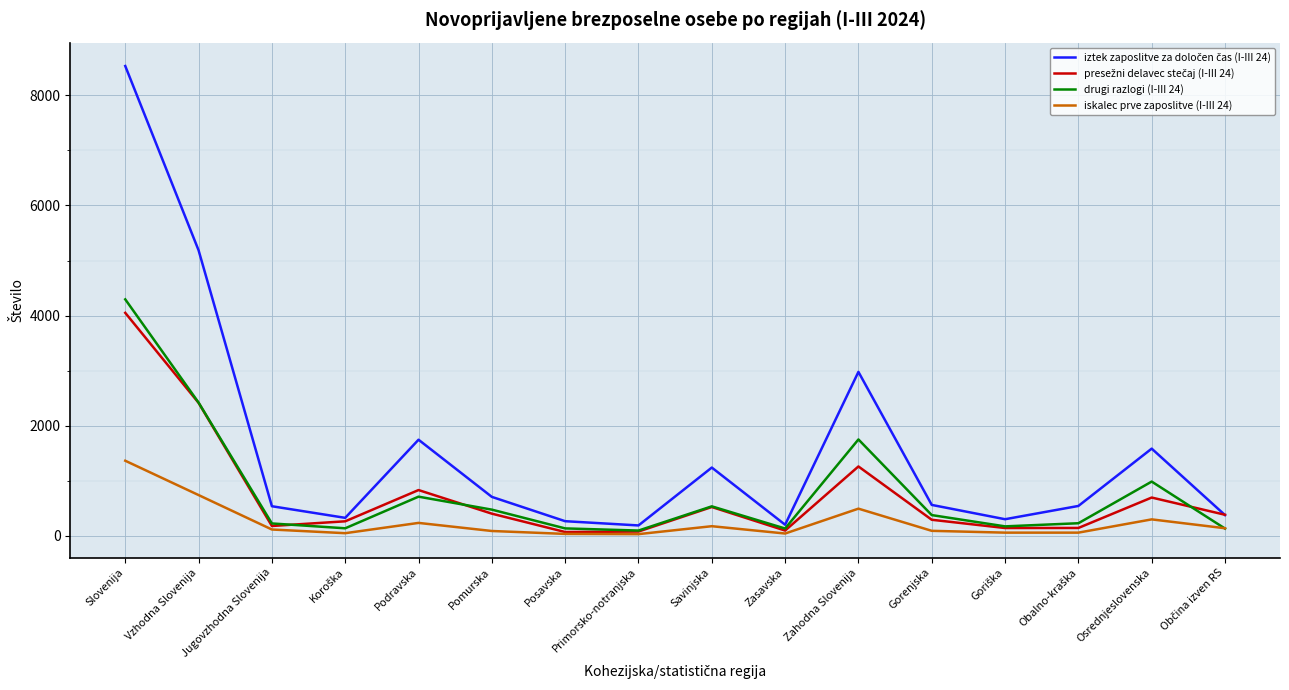

At which category is the sum across all series the highest?

Slovenija